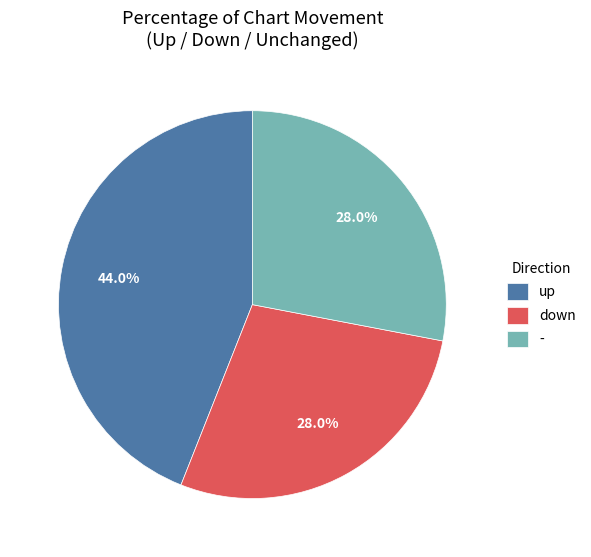

To the nearest percent, what is the difference between the - and up slice percentages?

16%